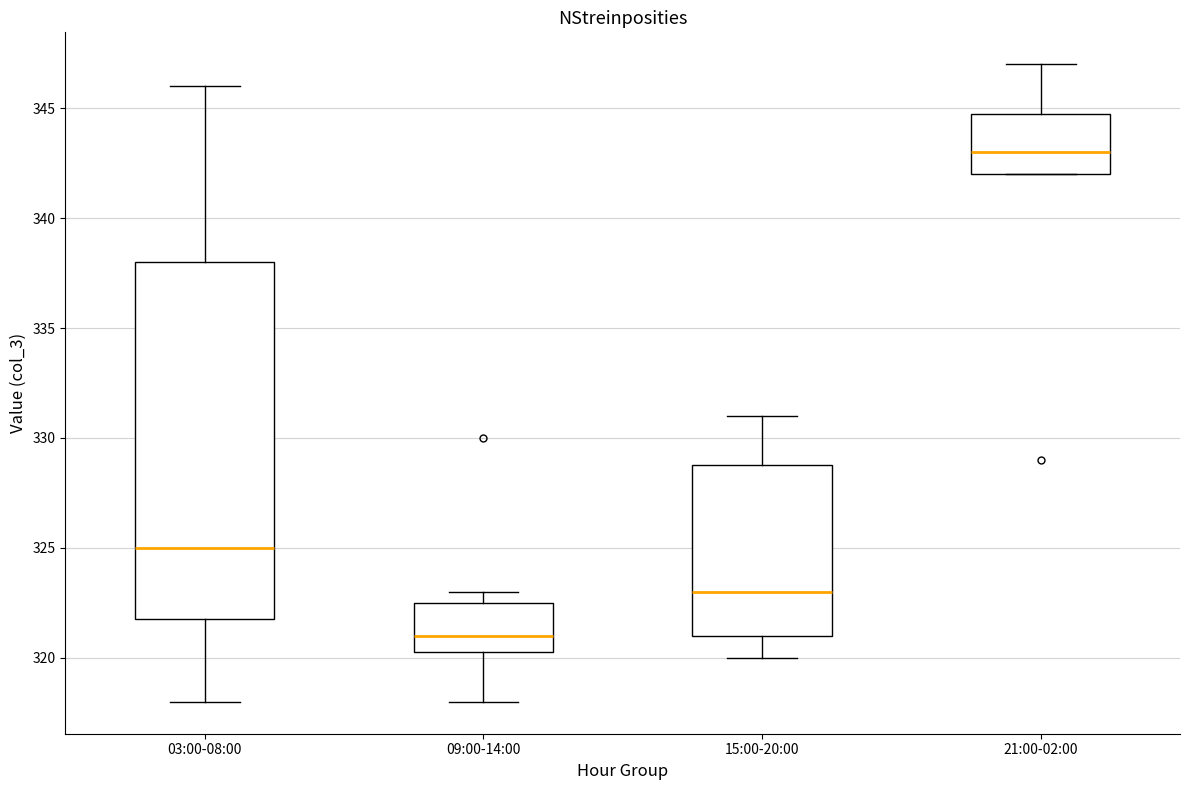

Reading left to right, transcribe this box plot: for each box, give where its median line is, the range the box spans, and where its two whiskers end, as read against the y-axis. The values are not printed on the chart, so give them approximately, as read against the axis.

03:00-08:00: median 325.0, box 322.0 to 338.0, whiskers 318.0 to 346.0
09:00-14:00: median 321.0, box 320.5 to 322.5, whiskers 318.0 to 323.0
15:00-20:00: median 323.0, box 321.0 to 329.0, whiskers 320.0 to 331.0
21:00-02:00: median 343.0, box 342.0 to 345.0, whiskers 342.0 to 347.0